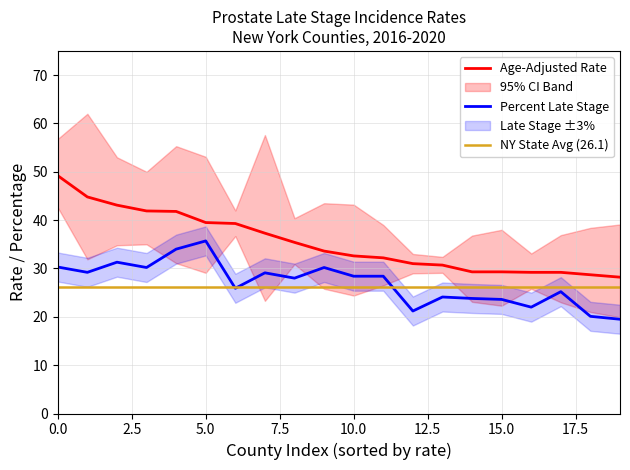

Does the chart have visible grid lines?

Yes